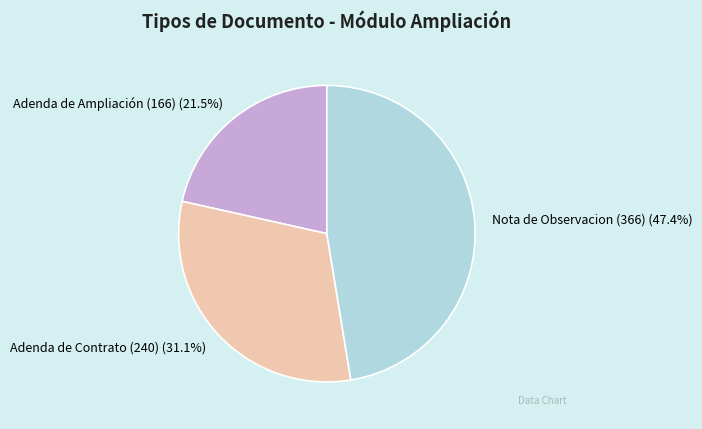

Rank the categories by value from lowest to highest.

Adenda de Ampliación (166), Adenda de Contrato (240), Nota de Observacion (366)